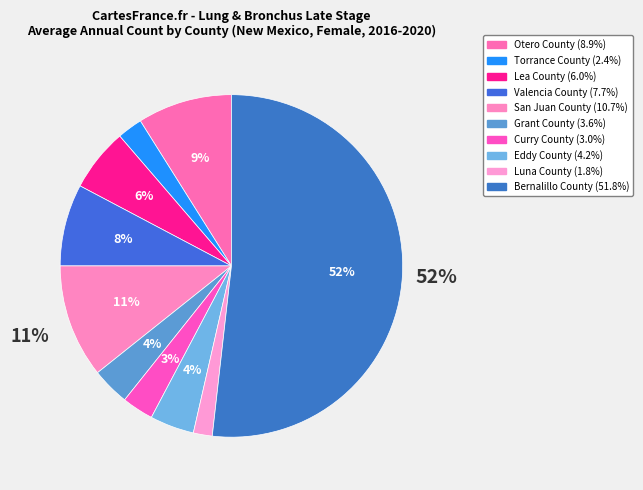

Does Bernalillo County represent more than half of the total?

Yes